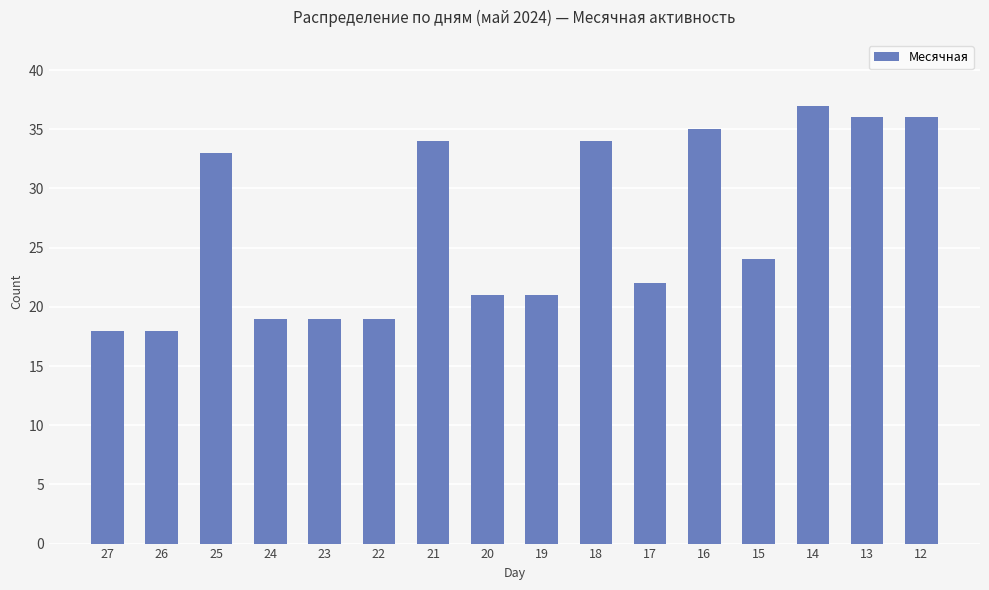

Where is the data nearest to the value 27?

15